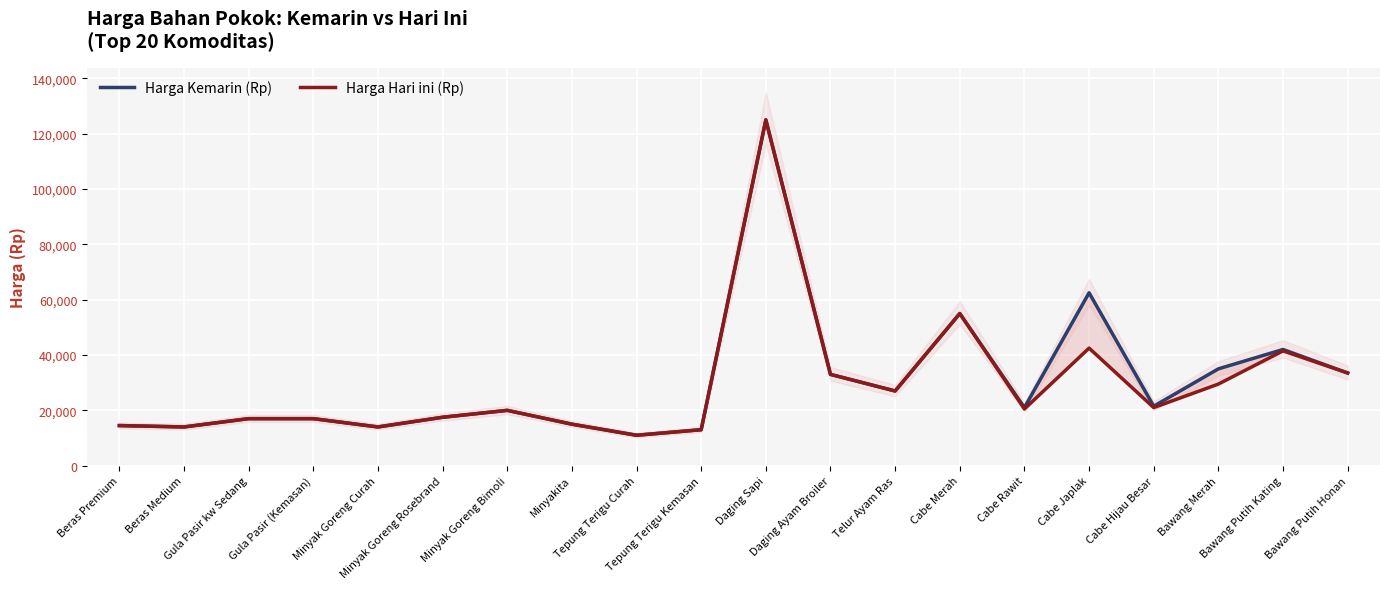

Rank the categories by Harga Hari ini (Rp) value from lowest to highest.

Tepung Terigu Curah, Tepung Terigu Kemasan, Beras Medium, Minyak Goreng Curah, Beras Premium, Minyakita, Gula Pasir kw Sedang, Gula Pasir (Kemasan), Minyak Goreng Rosebrand, Minyak Goreng Bimoli, Cabe Rawit, Cabe Hijau Besar, Telur Ayam Ras, Bawang Merah, Daging Ayam Broiler, Bawang Putih Honan, Bawang Putih Kating, Cabe Japlak, Cabe Merah, Daging Sapi